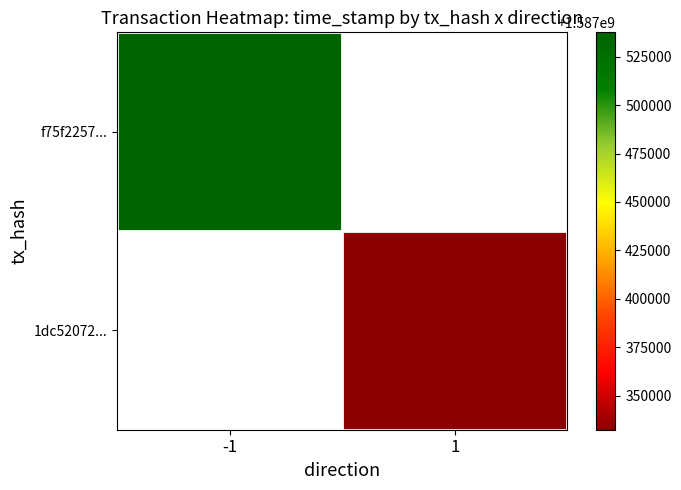

True or false: f75f2257... has a value of 1587537587.0 at -1.

True